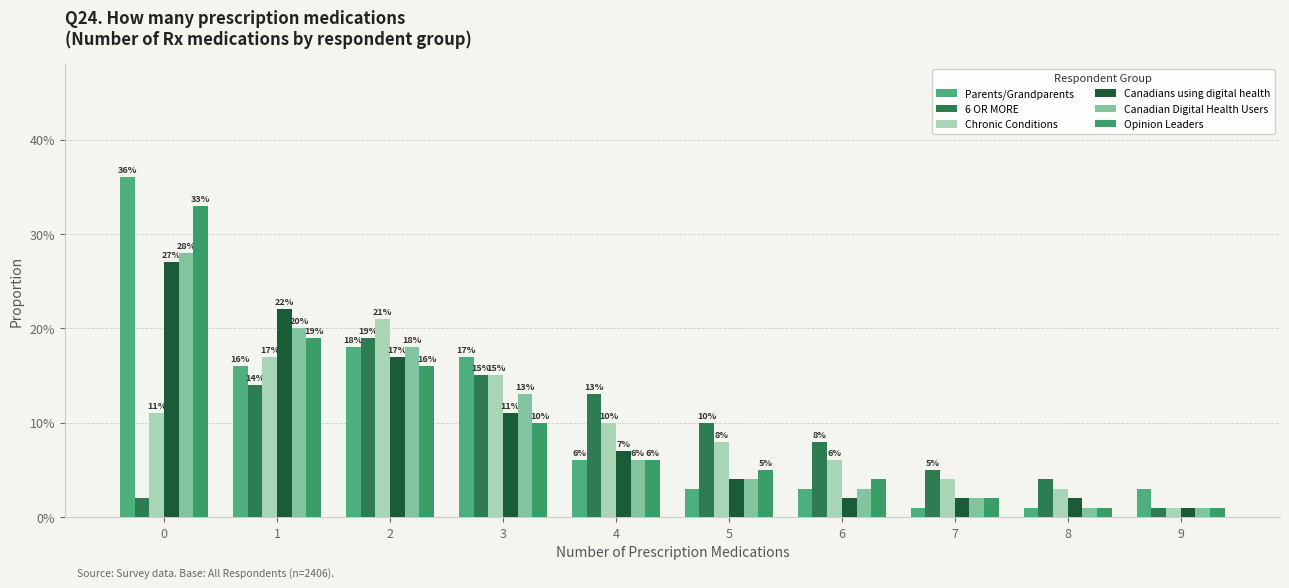

The 6 OR MORE series shows 0.0 at 9. True or false?

False